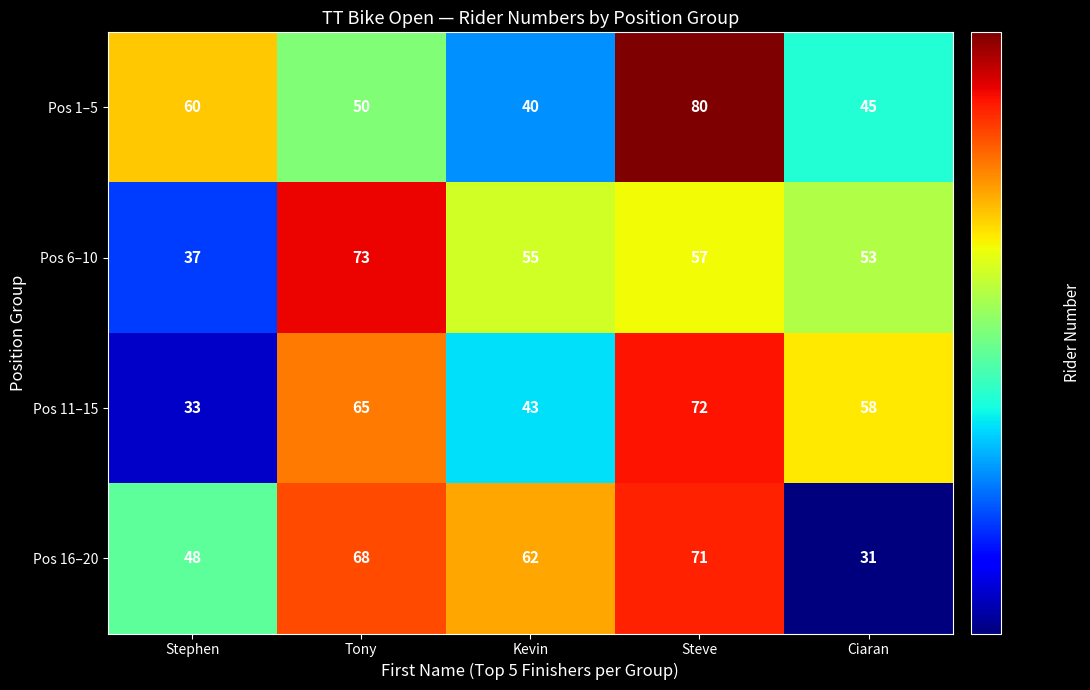

Reading left to right, what are all the values shown in this chart?

Pos 1–5: Stephen=60	Tony=50	Kevin=40	Steve=80	Ciaran=45
Pos 6–10: Stephen=37	Tony=73	Kevin=55	Steve=57	Ciaran=53
Pos 11–15: Stephen=33	Tony=65	Kevin=43	Steve=72	Ciaran=58
Pos 16–20: Stephen=48	Tony=68	Kevin=62	Steve=71	Ciaran=31